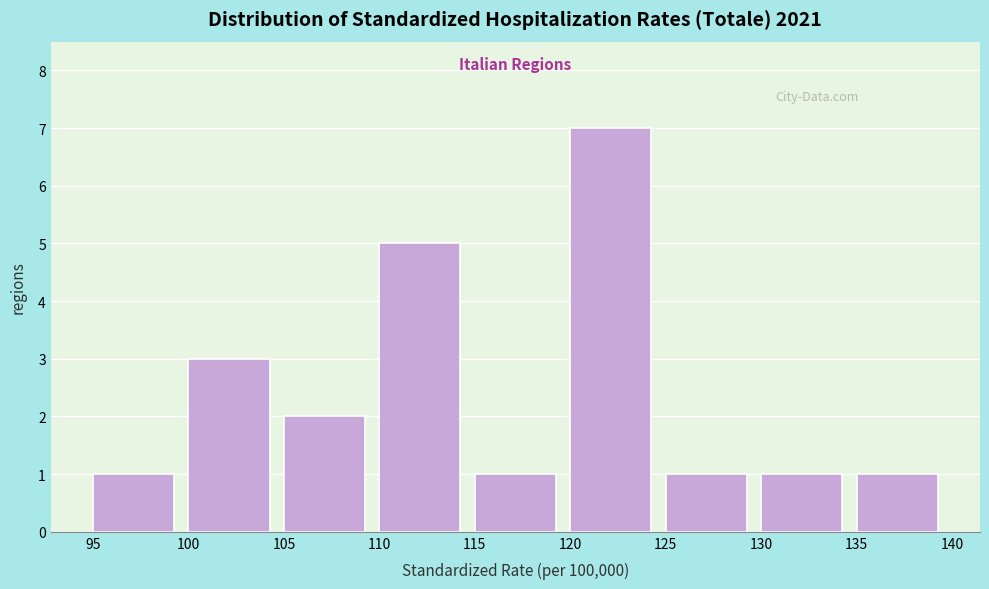

Reading left to right, transcribe this chart: for each bar, give the range it covers on the x-axis and its height. The values are not printed on the chart, so give them approximately, as read against the axis.

95 to 100: 1
100 to 105: 3
105 to 110: 2
110 to 115: 5
115 to 120: 1
120 to 125: 7
125 to 130: 1
130 to 135: 1
135 to 140: 1